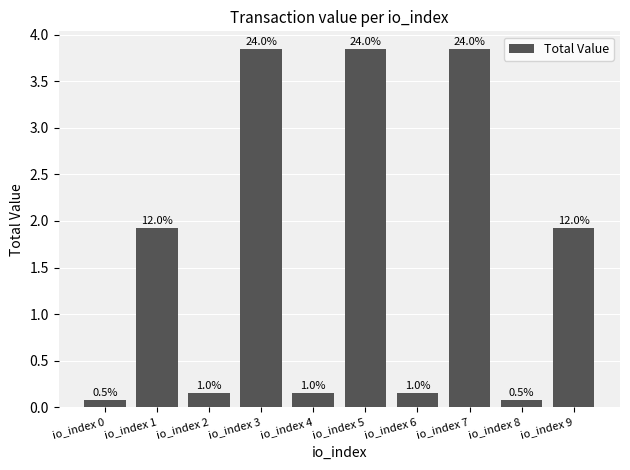

Reading left to right, transcribe all the data shown in this chart.

io_index 0=0.1	io_index 1=1.9	io_index 2=0.2	io_index 3=3.8	io_index 4=0.2	io_index 5=3.8	io_index 6=0.2	io_index 7=3.8	io_index 8=0.1	io_index 9=1.9